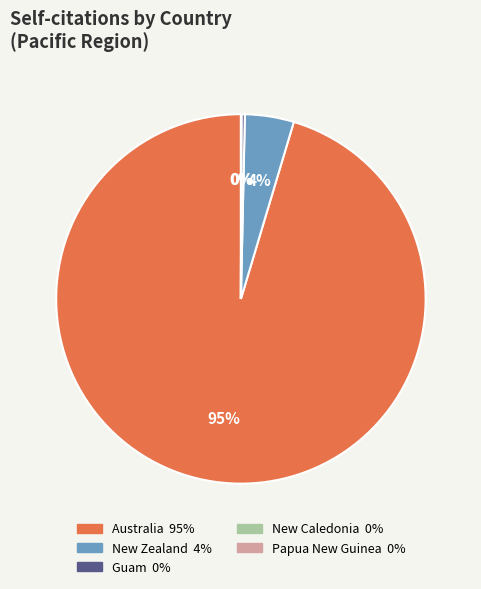

Which slice is the largest?

Australia